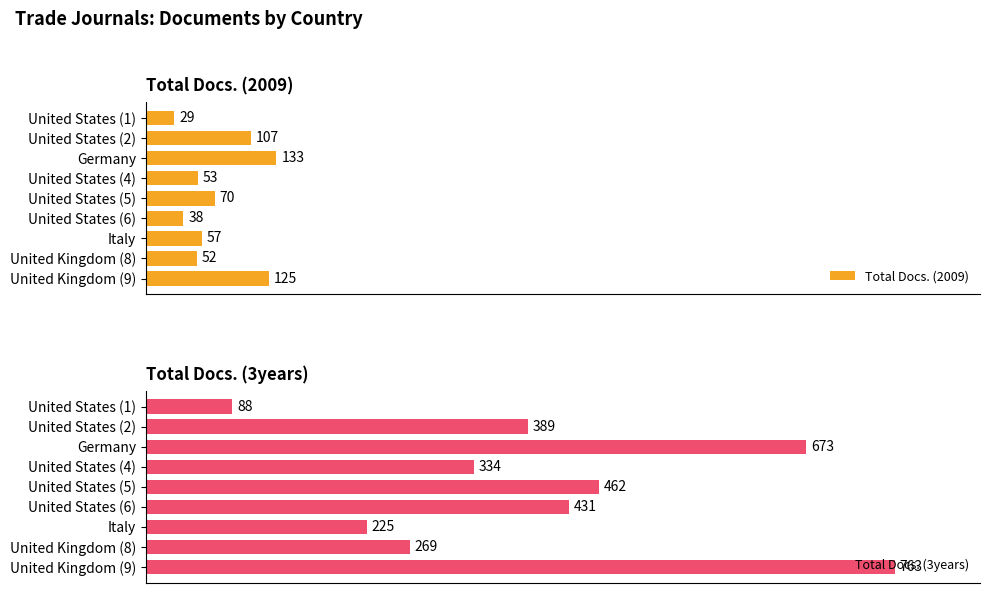

How many bars are there in each group?

2